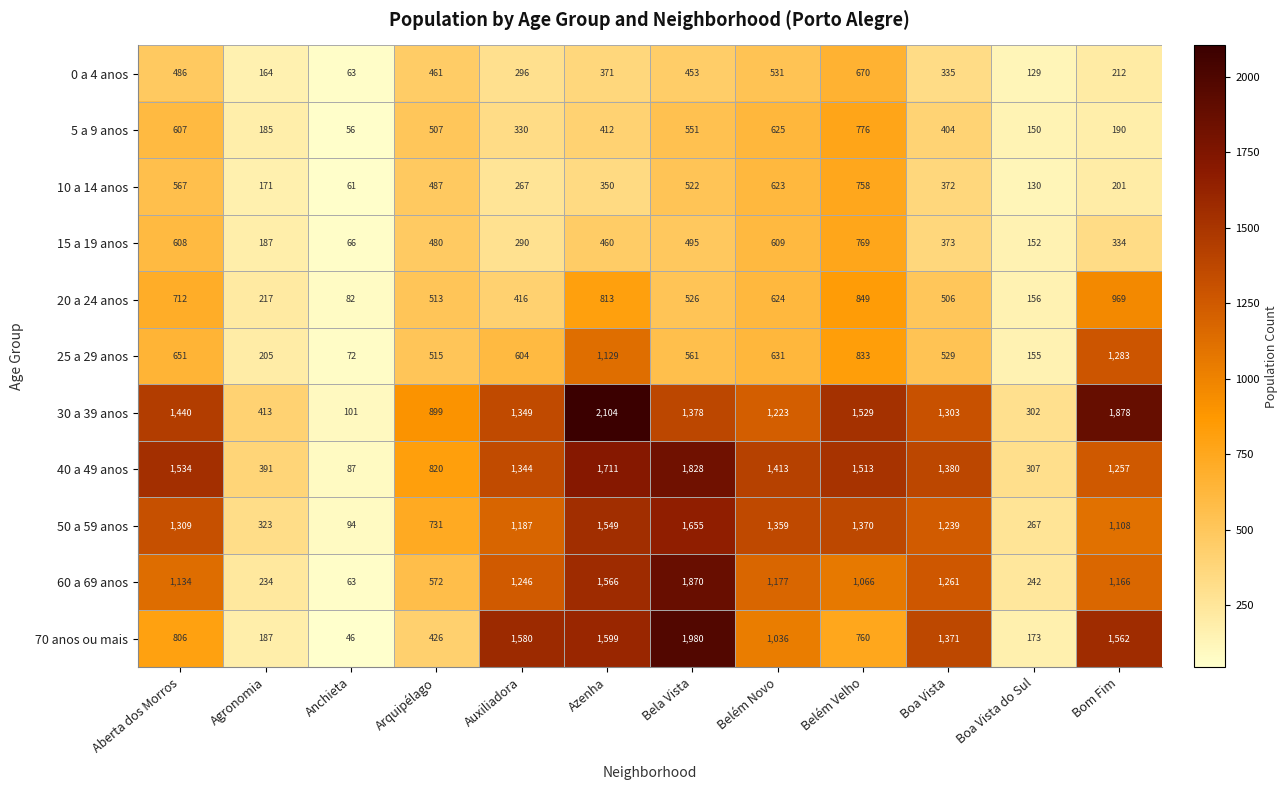

What is the average value of the 20 a 24 anos series?

532